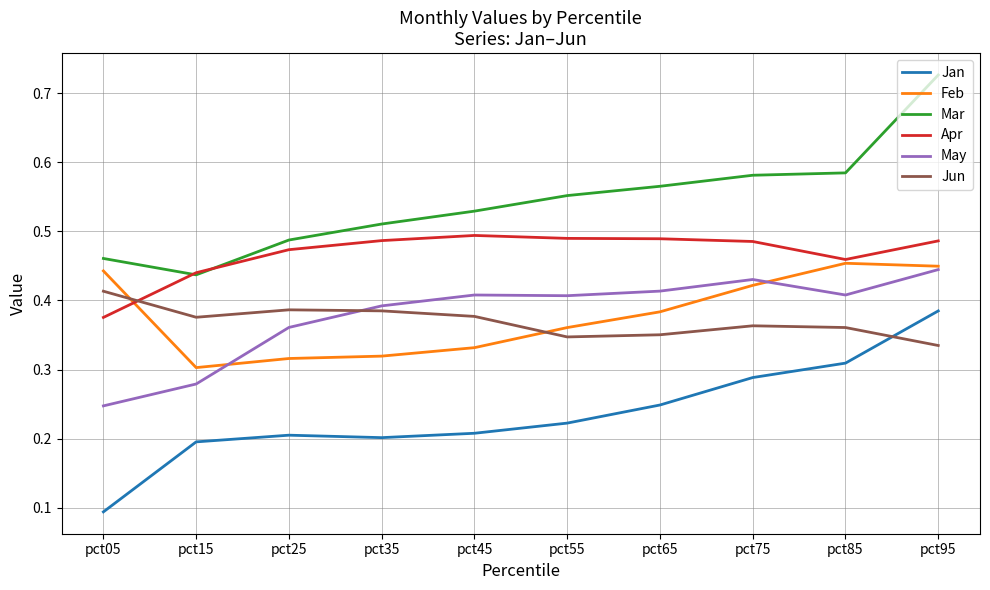

The value of Jan at pct45 is 0.2. True or false?

True